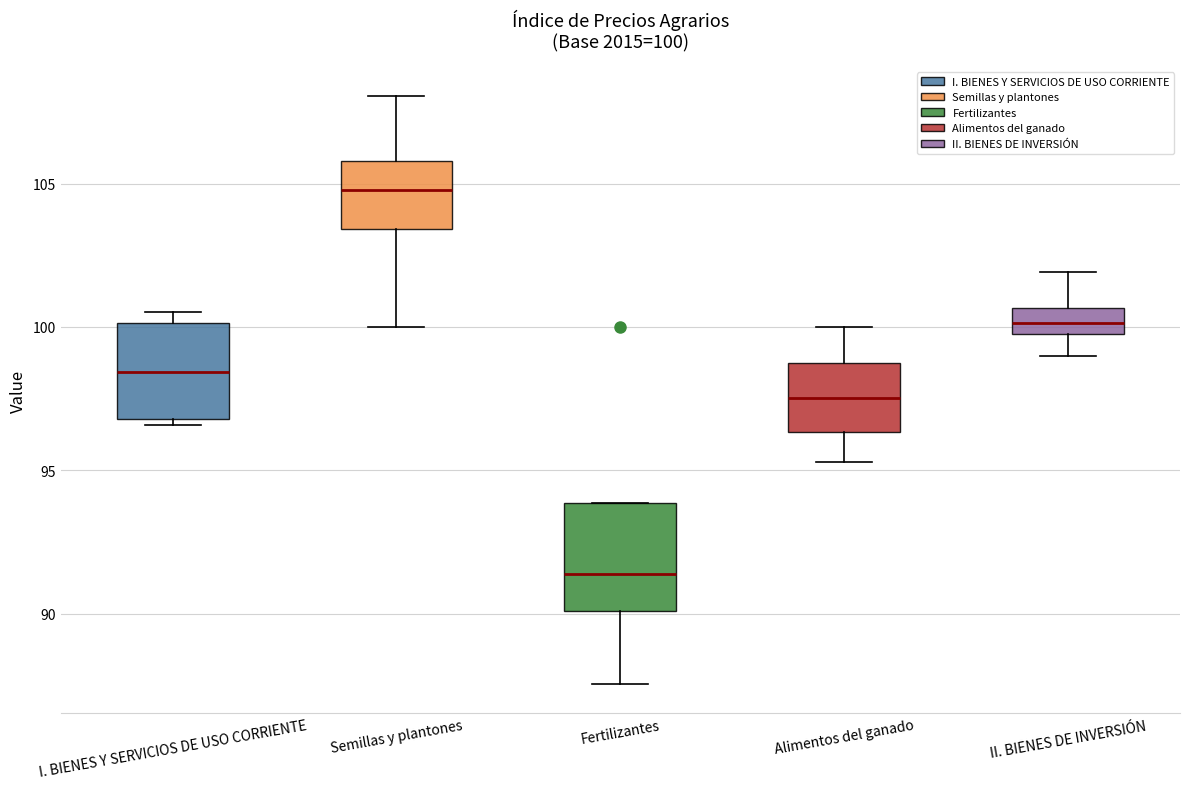

Which box's median line is the highest?

Semillas y plantones